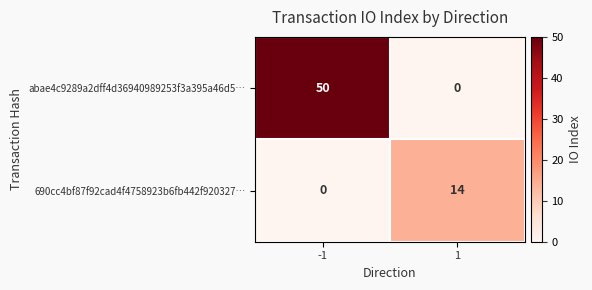

Reading right to left, what are all the values shown in this chart?

abae4c9289a2dff4d36940989253f3a395a46d5…: 0	50
690cc4bf87f92cad4f4758923b6fb442f920327…: 14	0